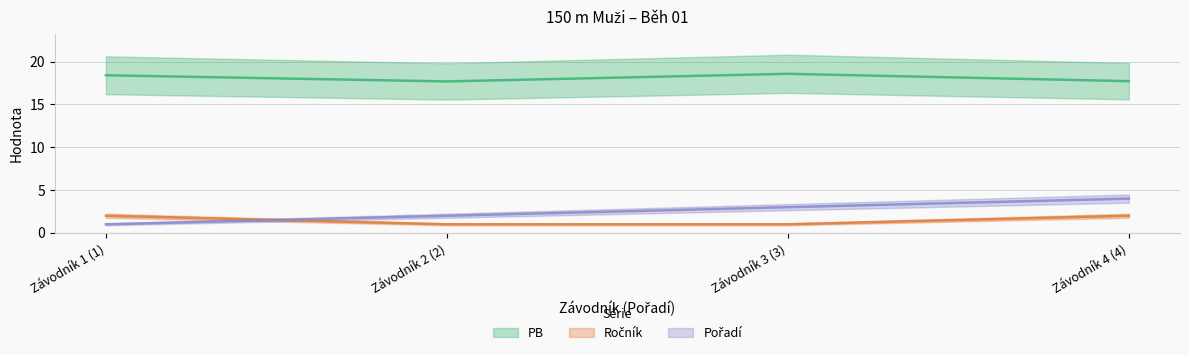

Is this an area chart (filled region under the line)?

No